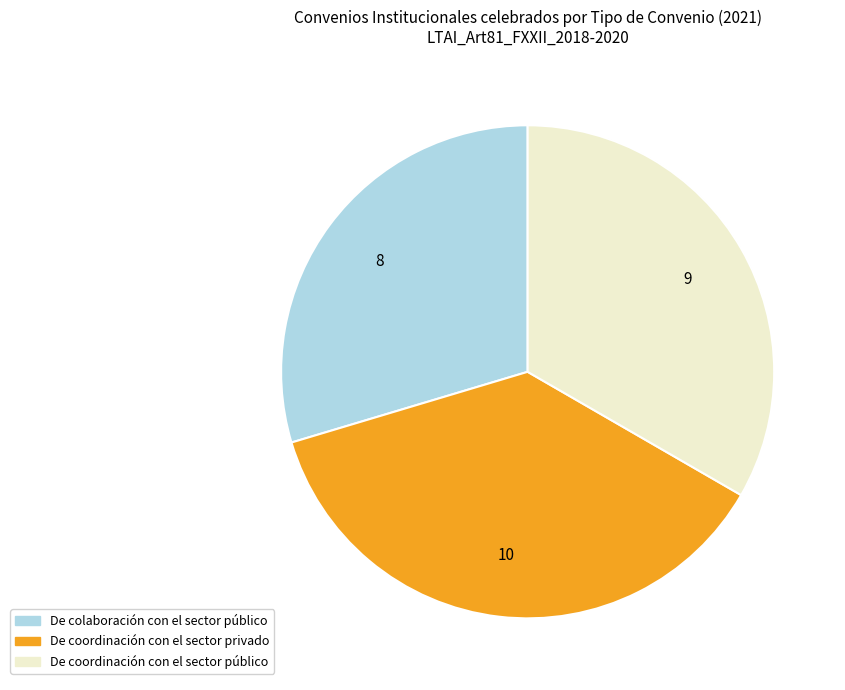

Does De coordinación con el sector privado account for over 50% of the chart?

No